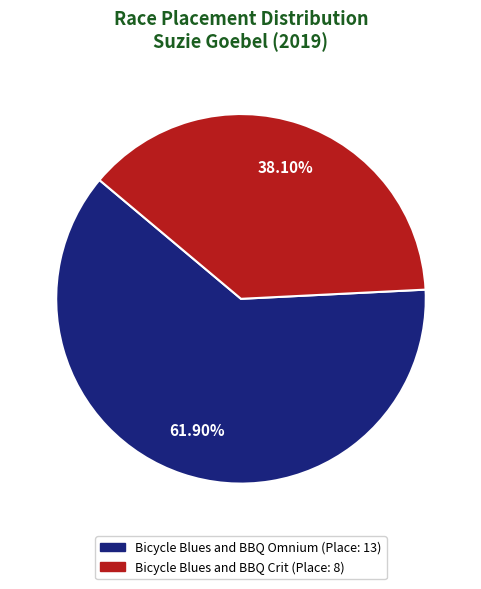

Approximately how many times larger is the value at Bicycle Blues and BBQ Omnium compared to Bicycle Blues and BBQ Crit?

1.6